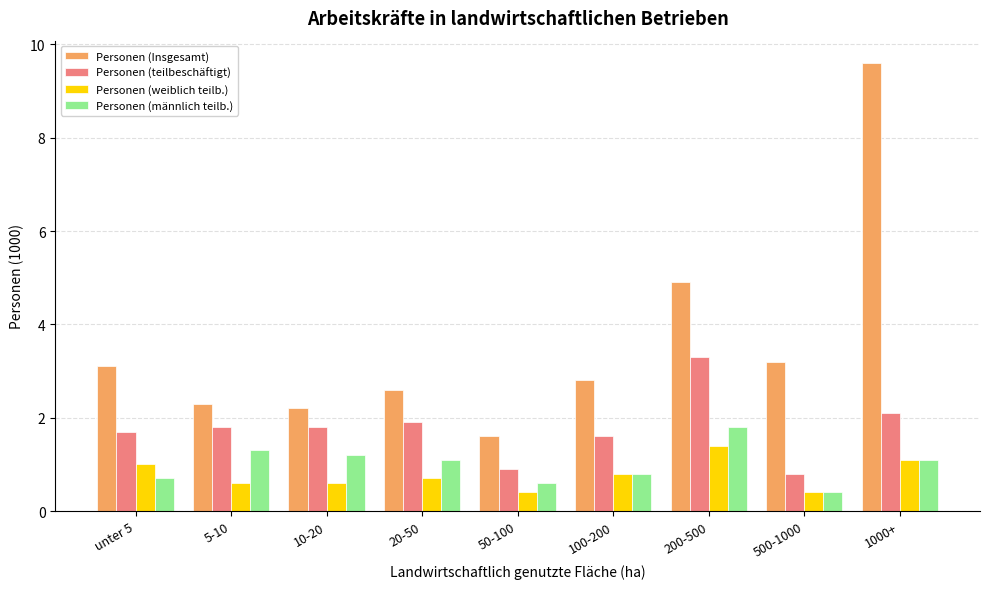

How many categories are shown in the chart?

9